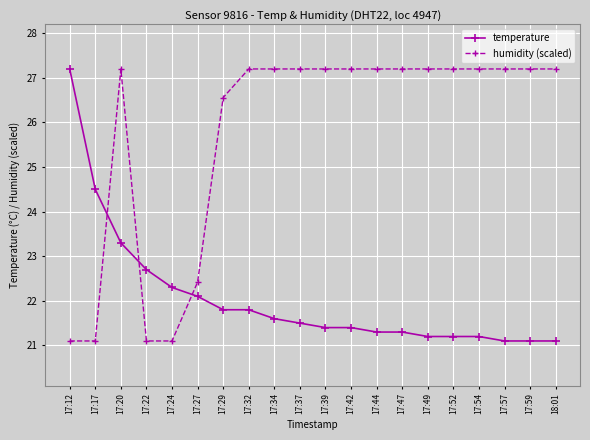

Which series has the largest total across all categories?

humidity (scaled)